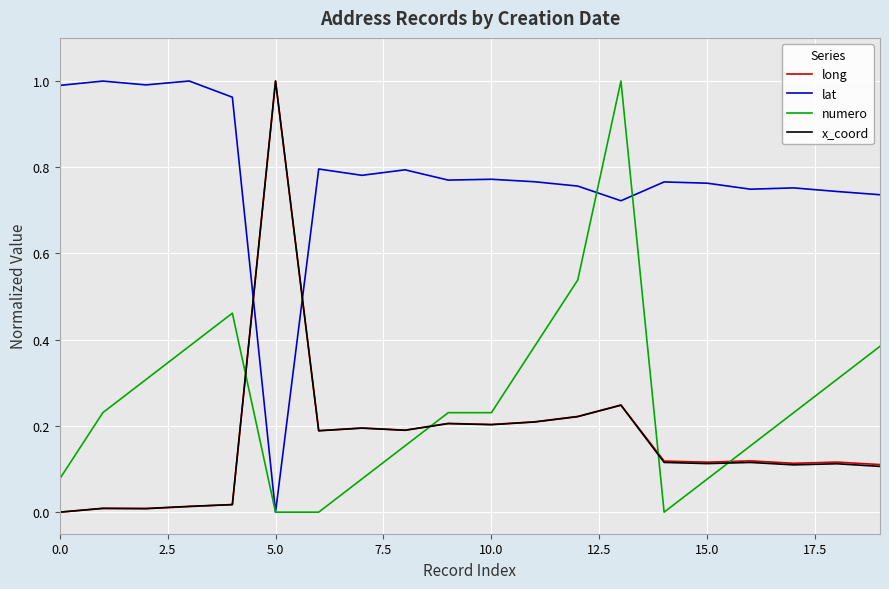

Which series ends up on top after the final intersection of long and numero?

numero